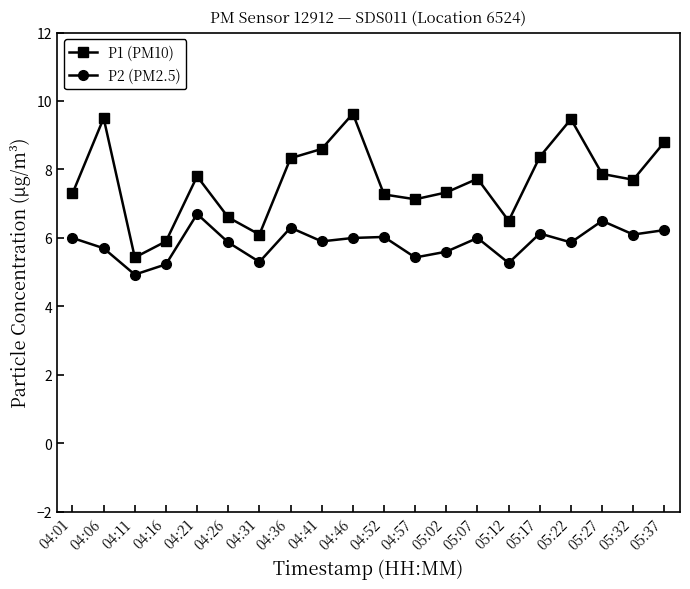

At how many categories does at least one series exceed 8?

7